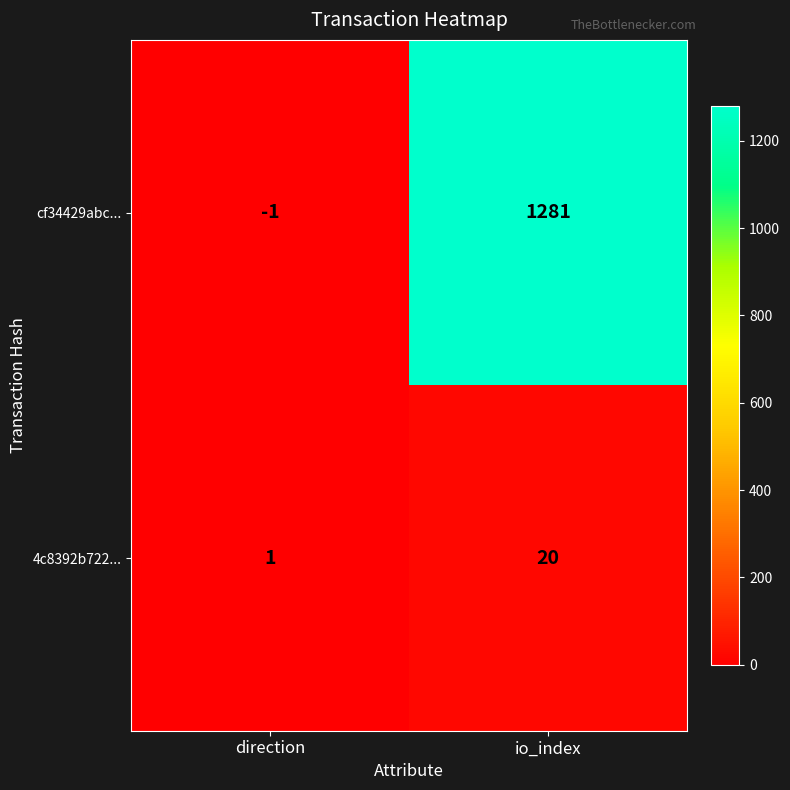

The value of cf34429abc... at io_index is 701. True or false?

False